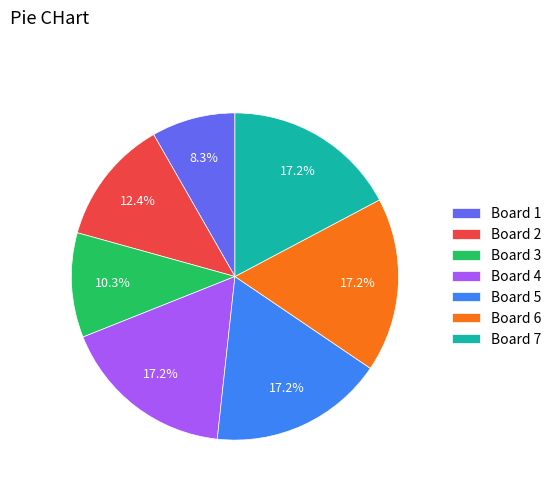

The Board 1 slice represents 1% of the pie. True or false?

False